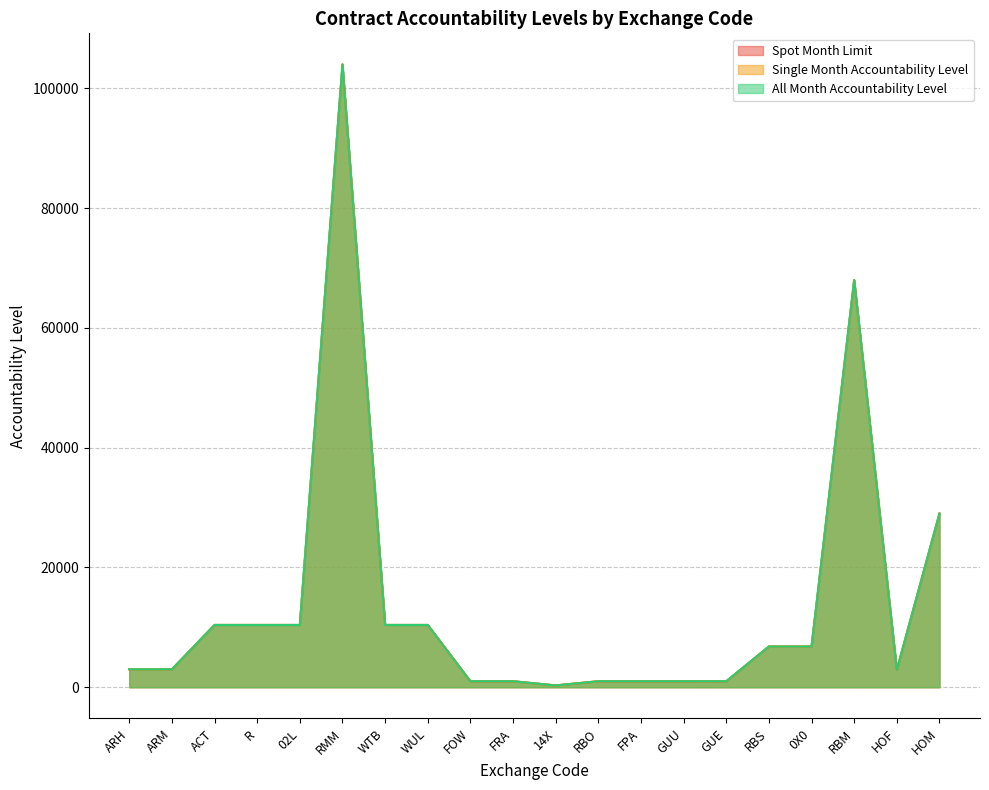

List the labels in order of Single Month Accountability Level value, smallest first.

14X, FOW, FRA, RBO, FPA, GUU, GUE, HOF, ARH, ARM, RBS, 0X0, ACT, R, 02L, WTB, WUL, HOM, RBM, RMM